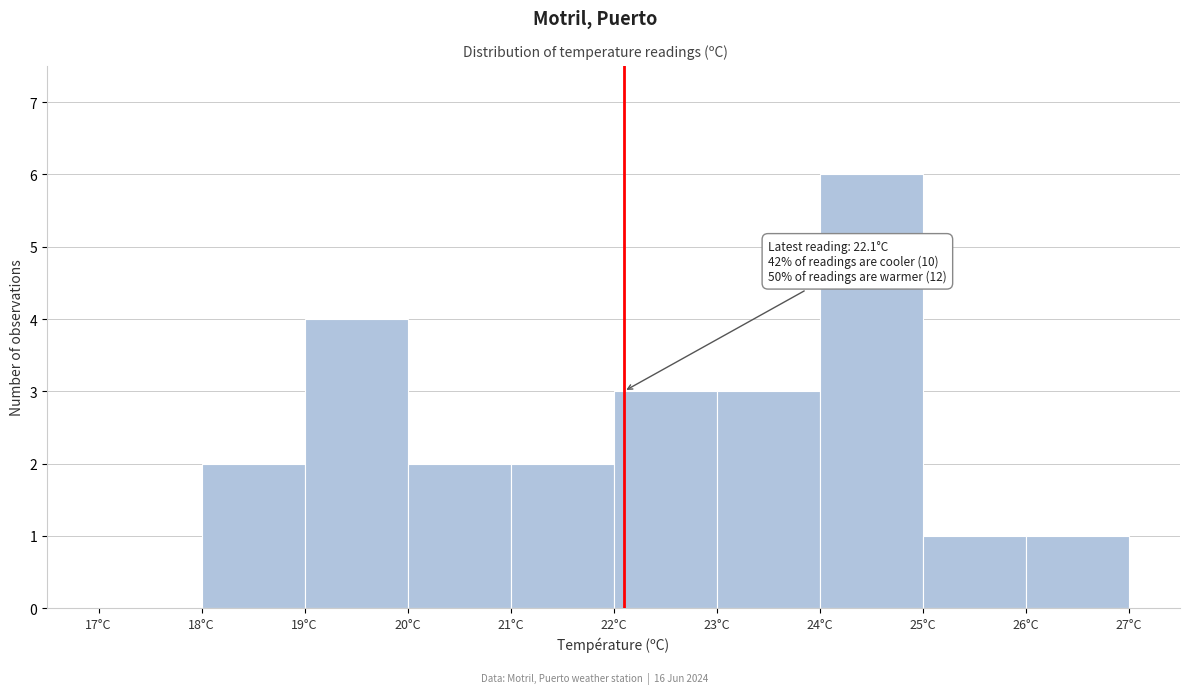

Which range on the x-axis has the tallest bar?

24 to 25